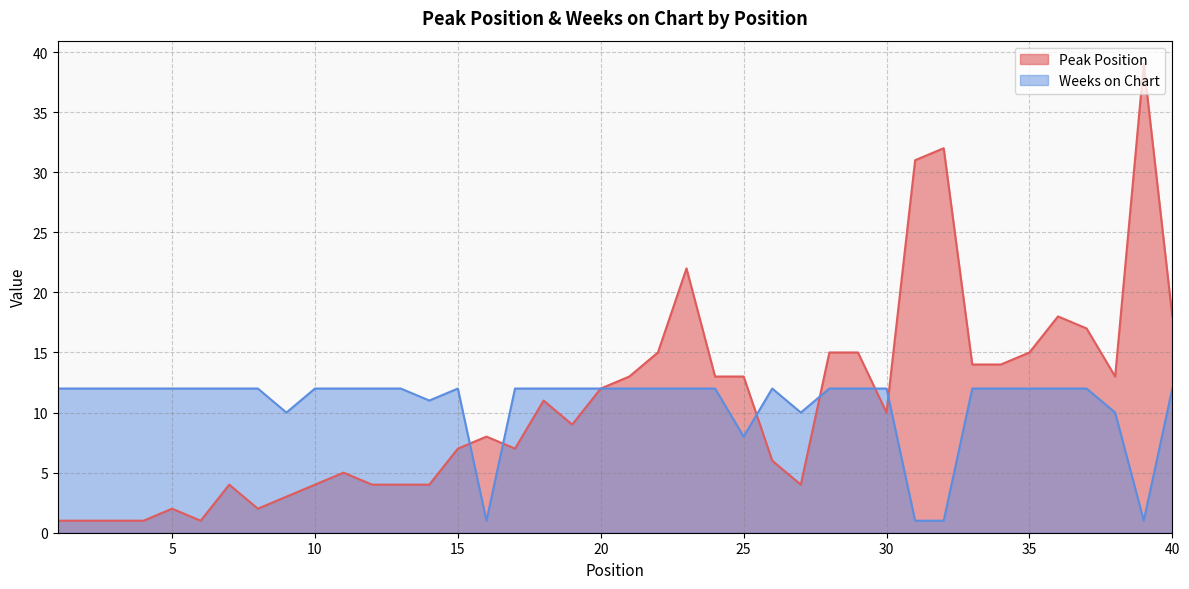

True or false: Peak Position and Weeks on Chart intersect in this chart.

True